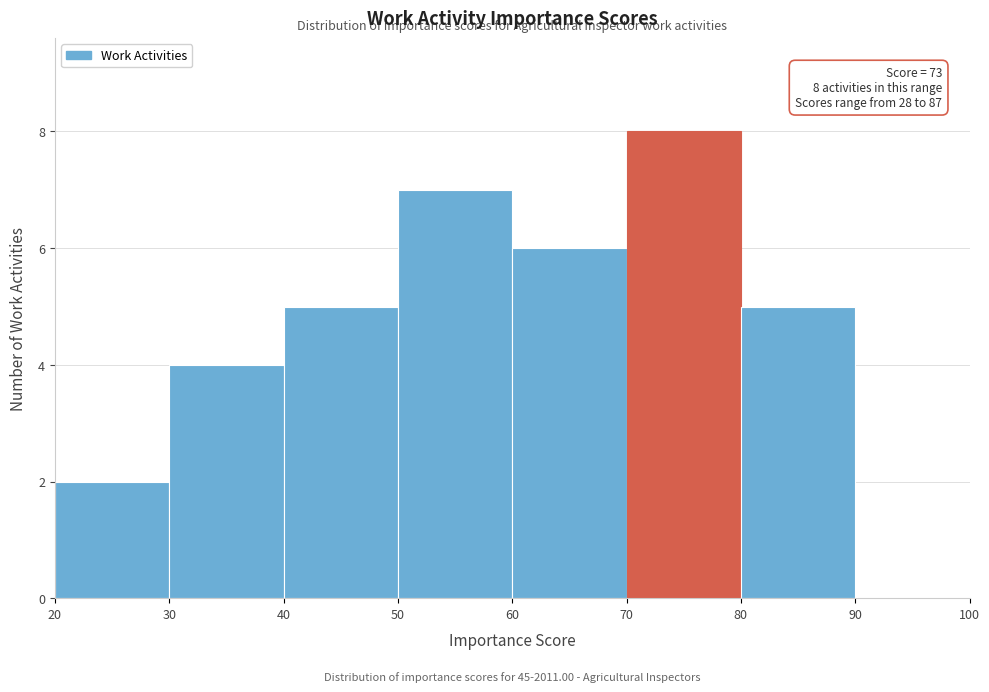

Which range on the x-axis has the tallest bar?

70 to 80